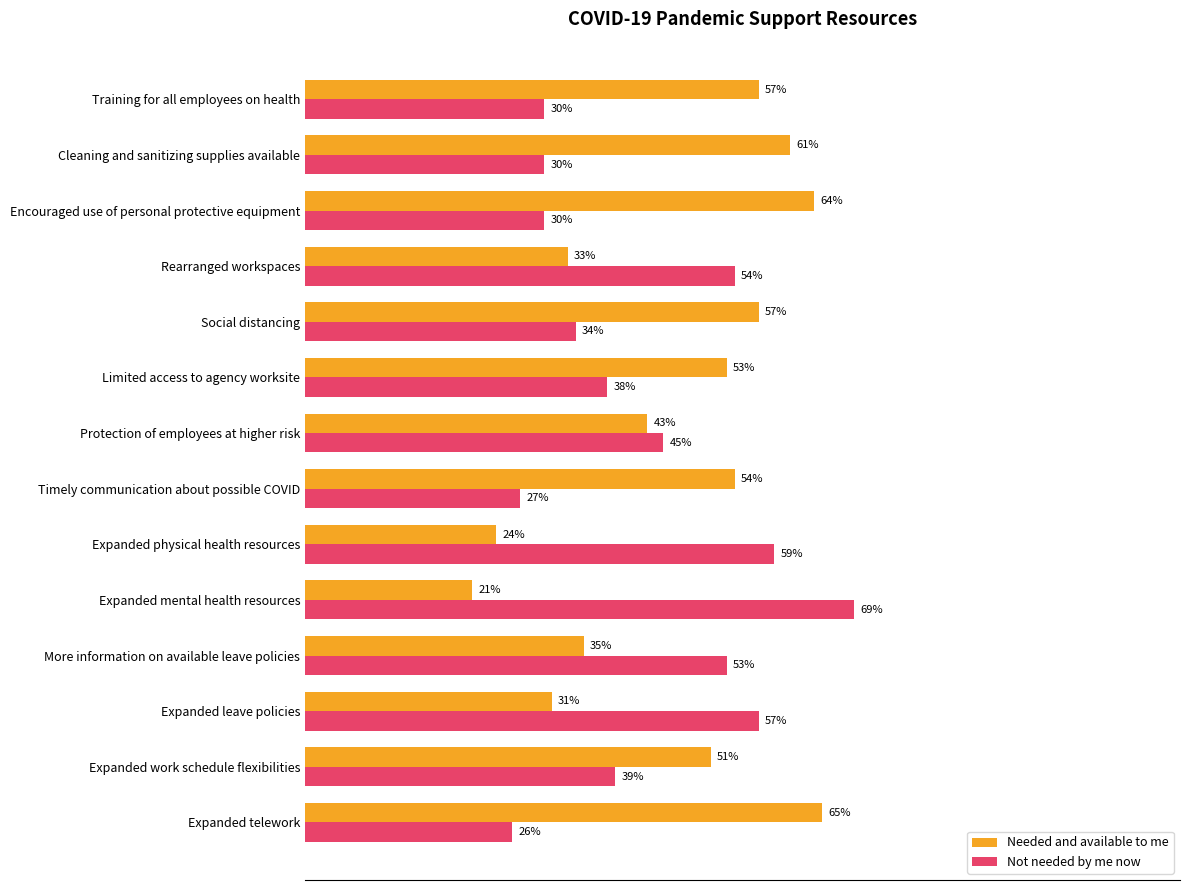

At which category is the sum across all series the highest?

Encouraged use of personal protective equipment